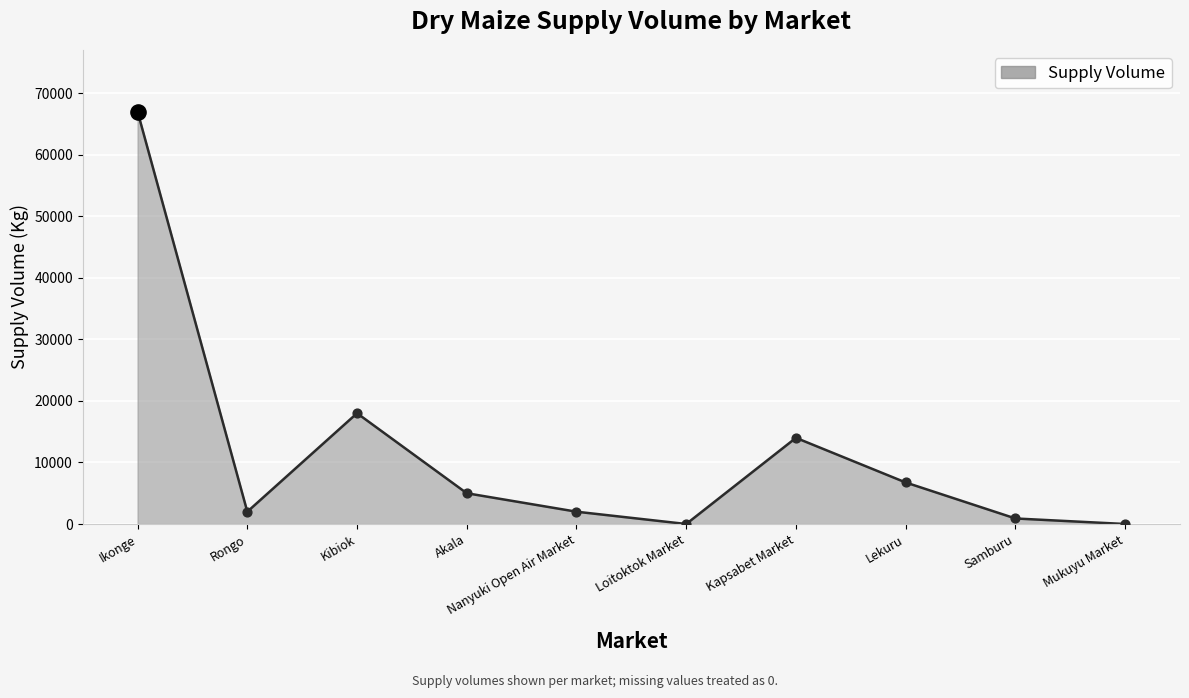

Between Lekuru and Mukuyu Market, which is larger?

Lekuru